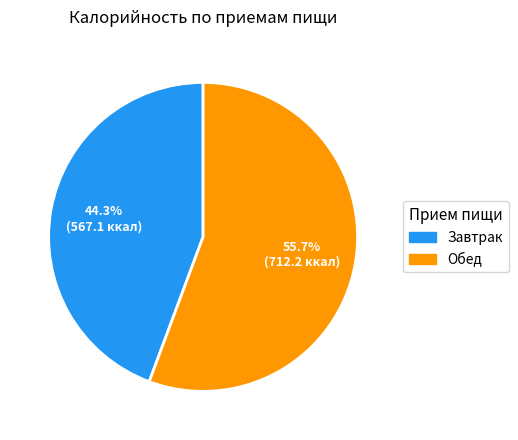

The Обед slice represents 56% of the pie. True or false?

True